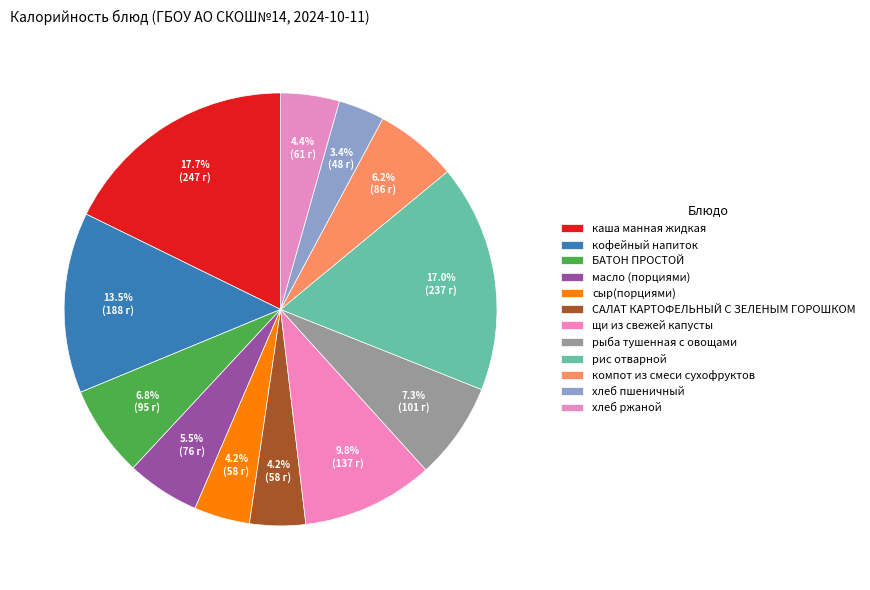

How many slices are in this pie chart?

12